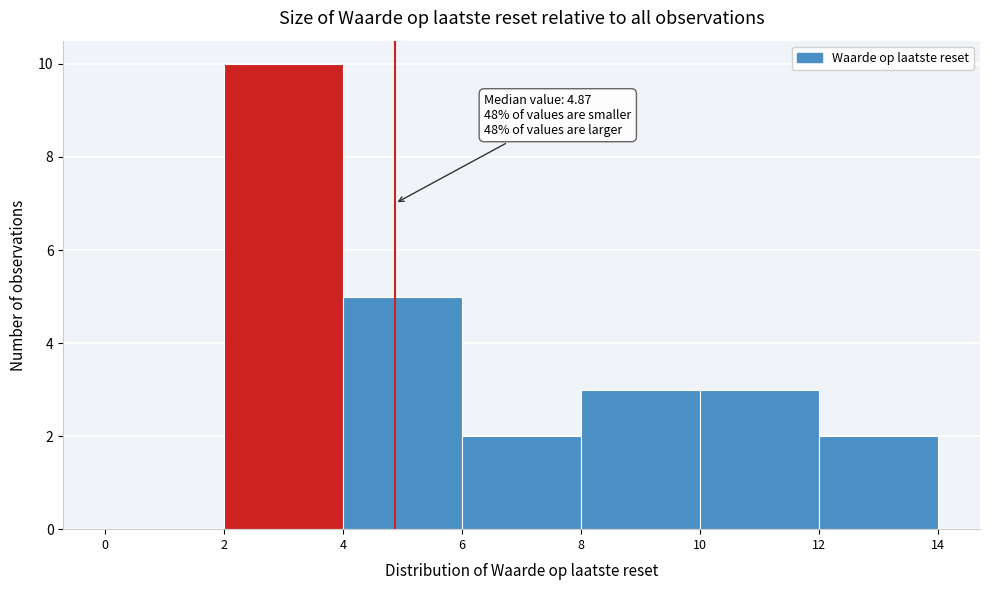

Which range on the x-axis has the tallest bar?

2 to 4